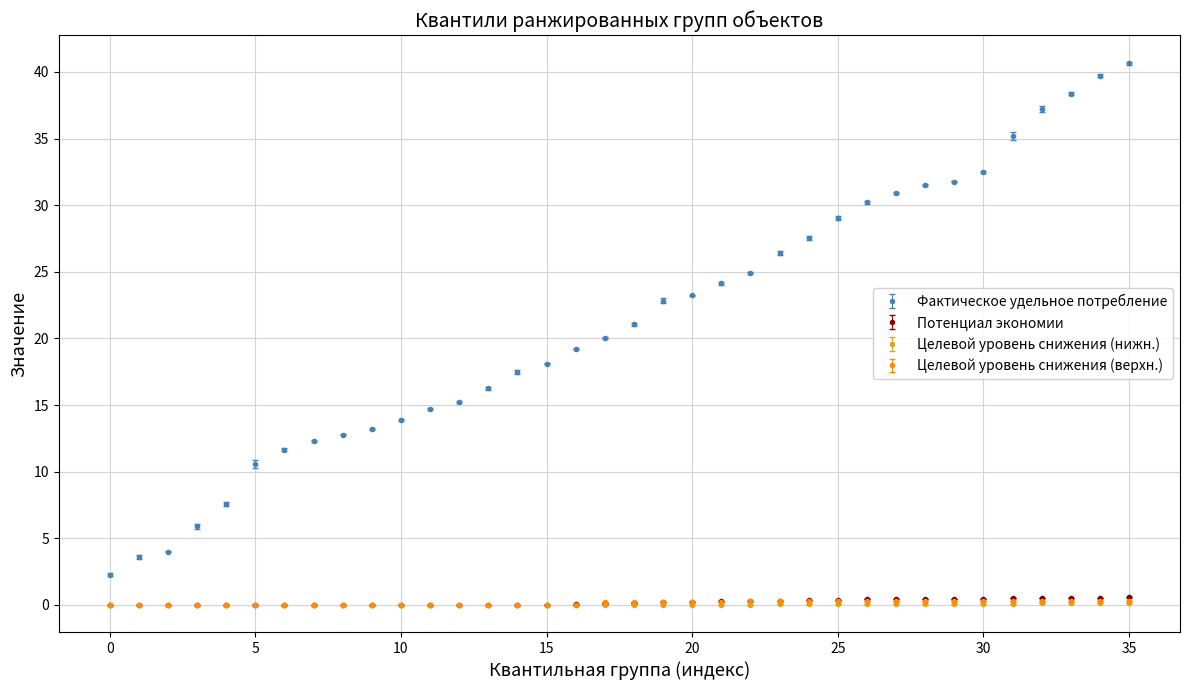

Which series has the largest range (max minus min)?

Фактическое удельное потребление